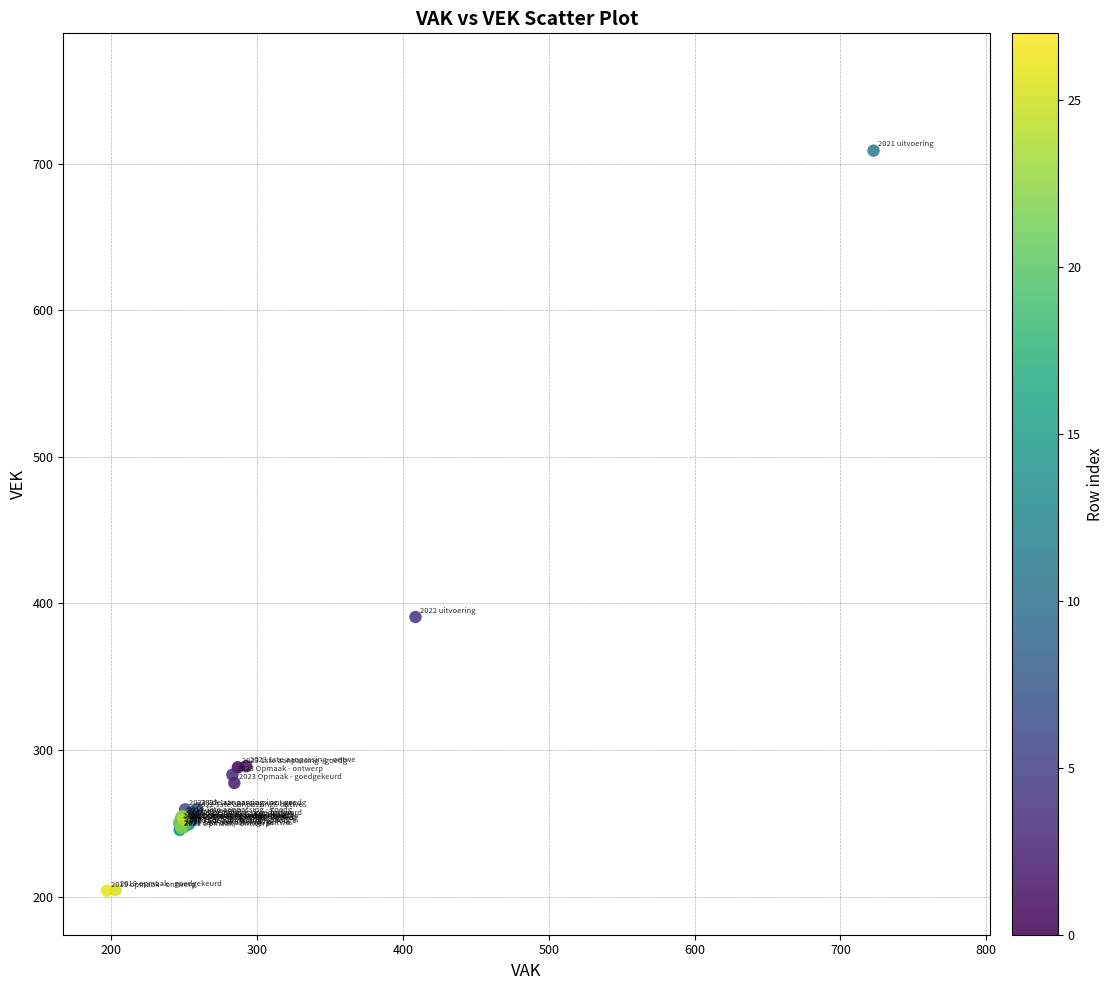

What Y value in the scatter plot is closest to 456?

390.7